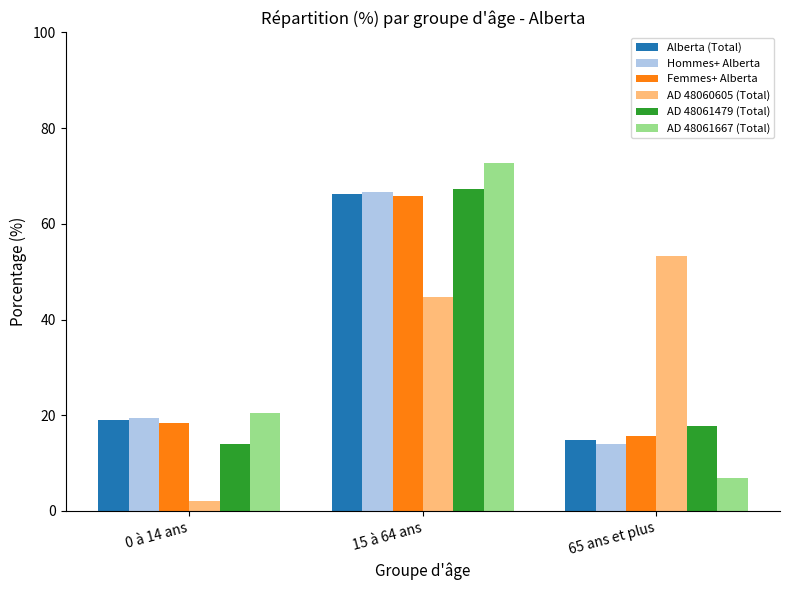

List the labels in order of Femmes+ Alberta value, smallest first.

65 ans et plus, 0 à 14 ans, 15 à 64 ans